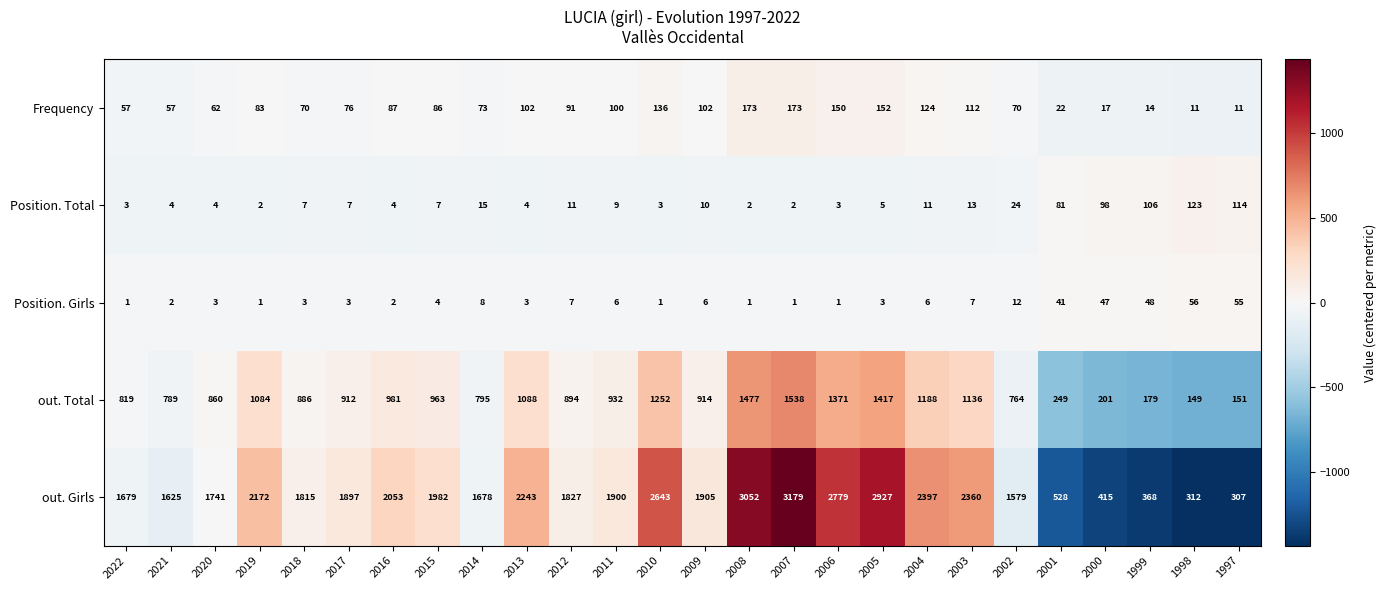

Which series has the largest range (max minus min)?

out. Girls